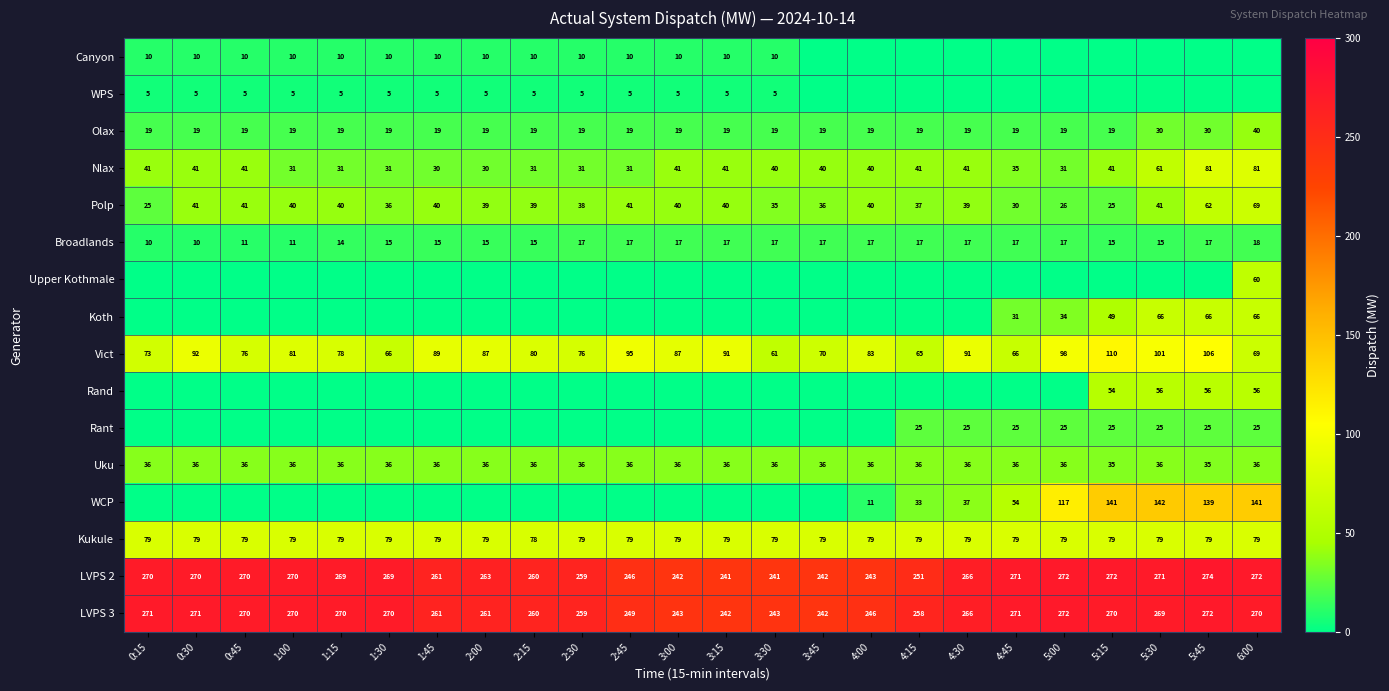

True or false: Uku has a value of 12 at 1:45.

False